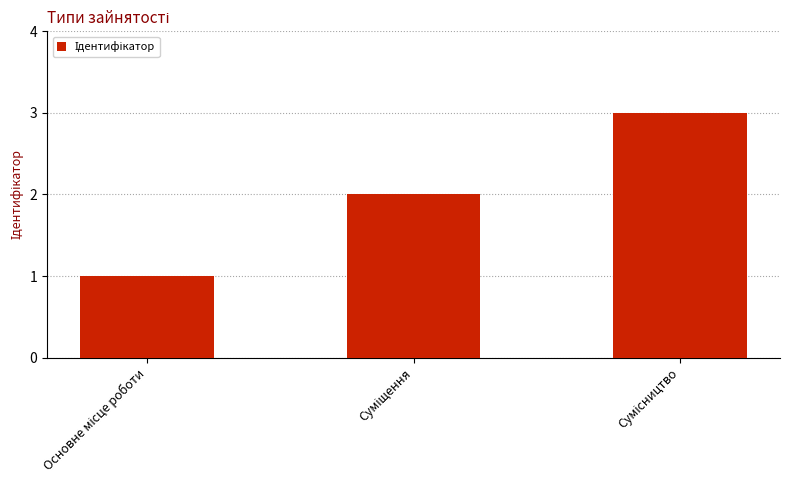

What is the sum of all values?

6